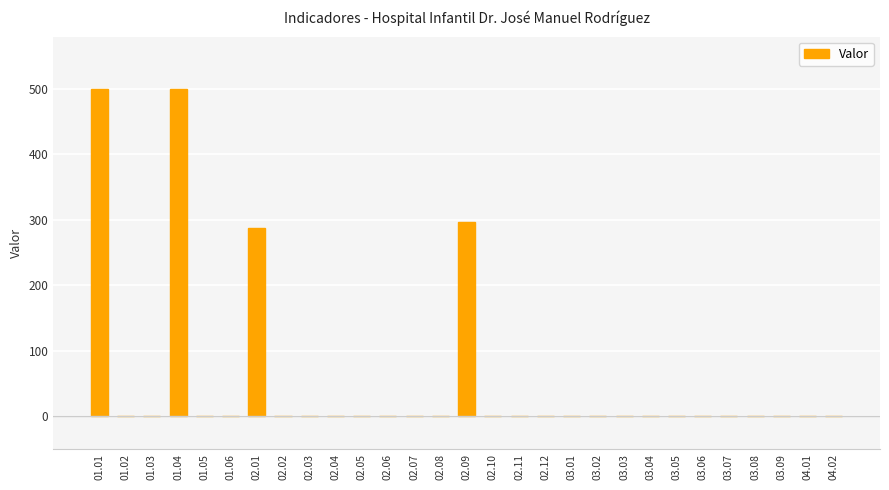

What is the average value?

55